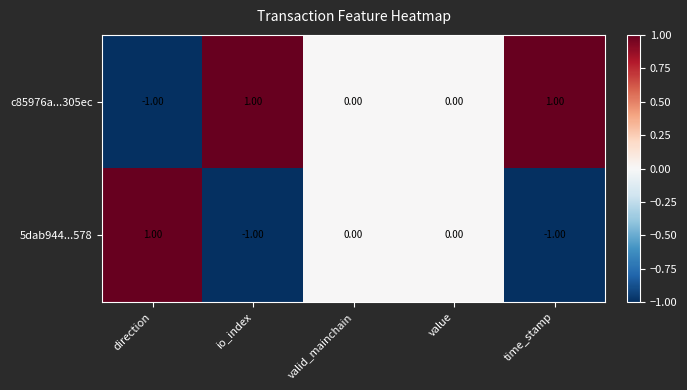

At time_stamp, list the series in order from largest to smallest.

c85976a...305ec, 5dab944...578